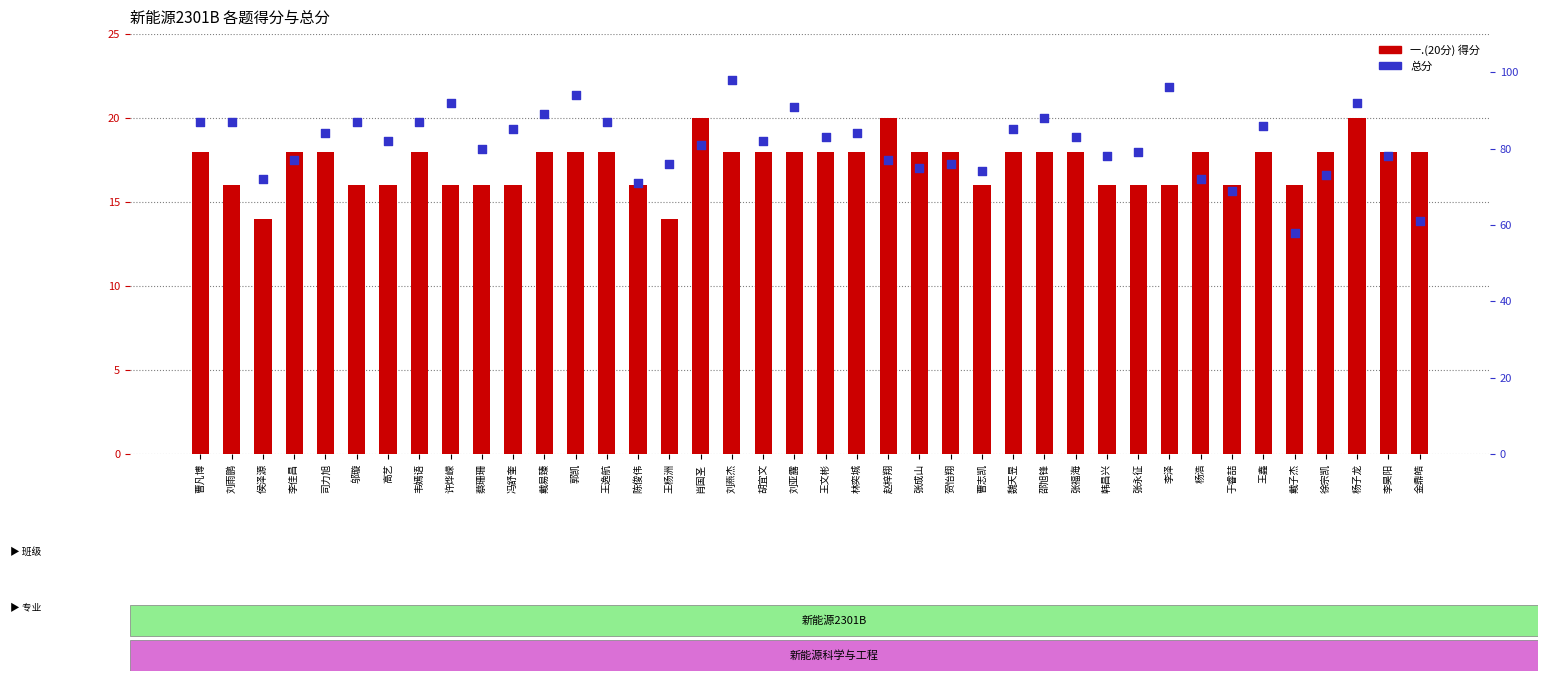

Which series has the largest total across all categories?

总分